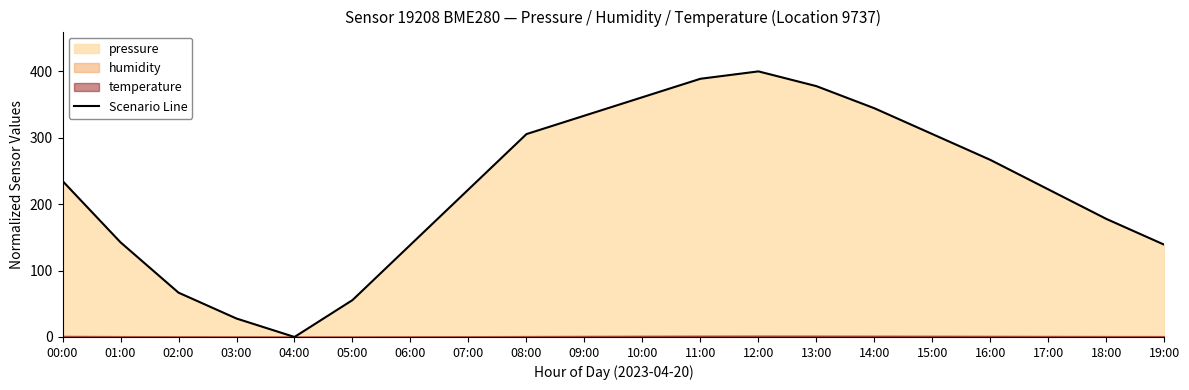

What is the difference between the maximum and second lowest values?

372.2